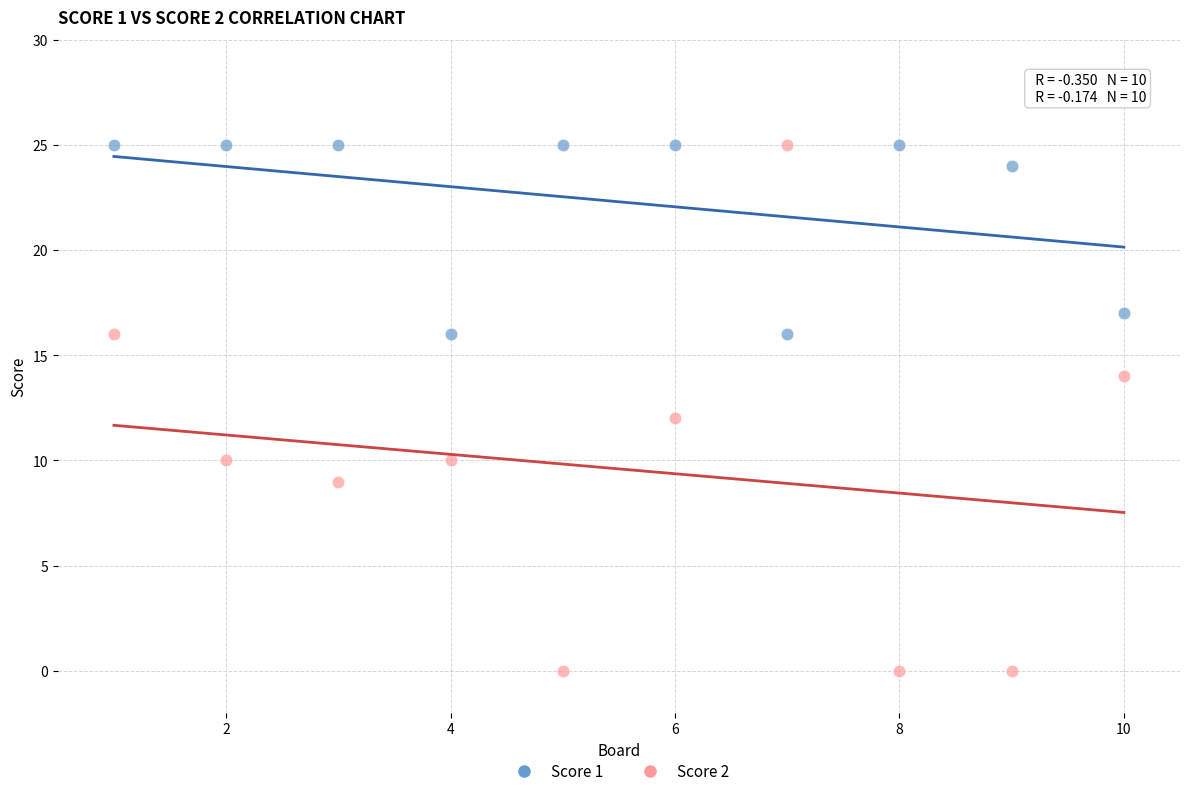

Which series has the largest Y range (max minus min)?

Score 2